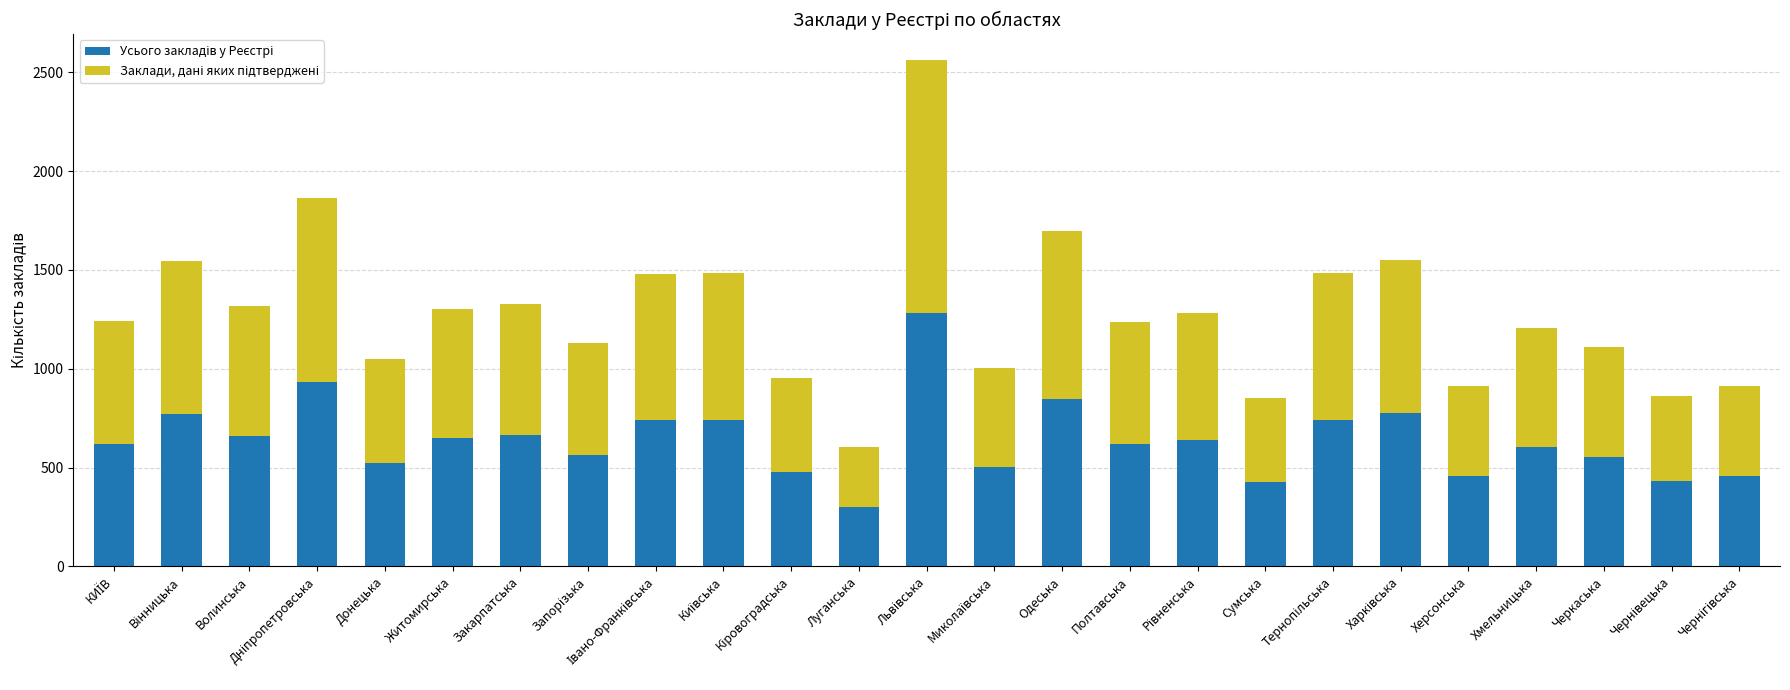

Is it true that Усього закладів у Реєстрі equals 539 at Луганська?

False